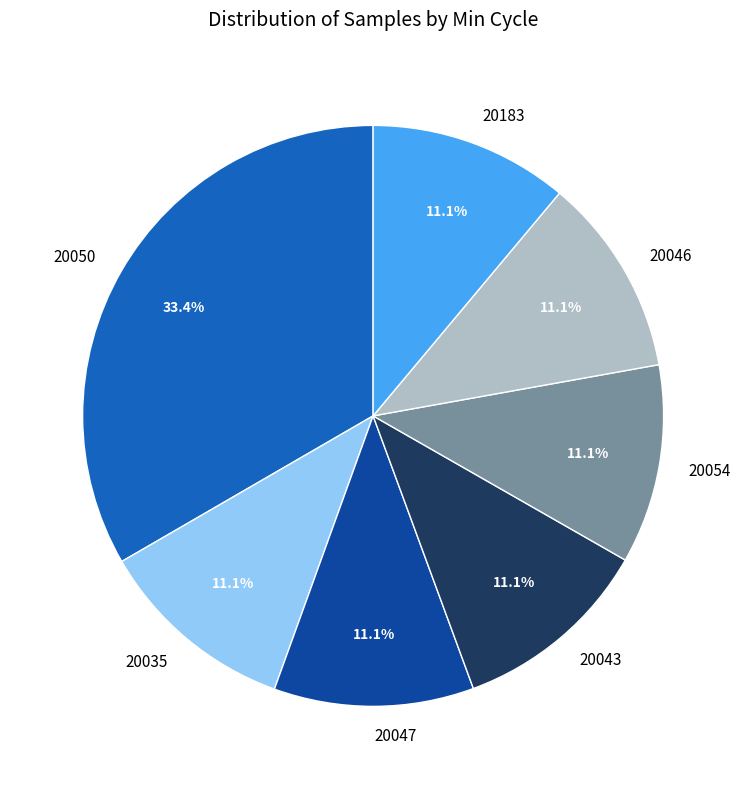

Is there a majority slice in this chart?

No